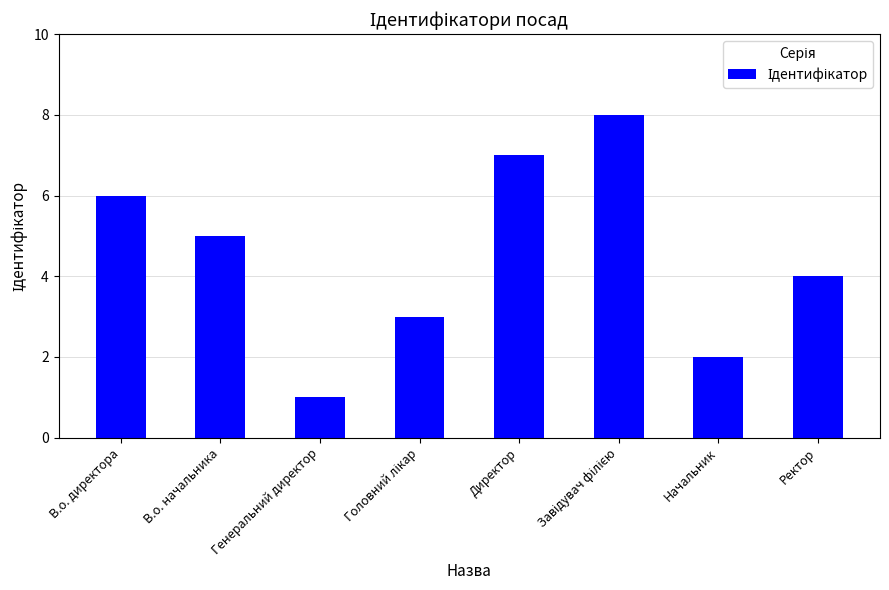

How many data points does each series have?

8